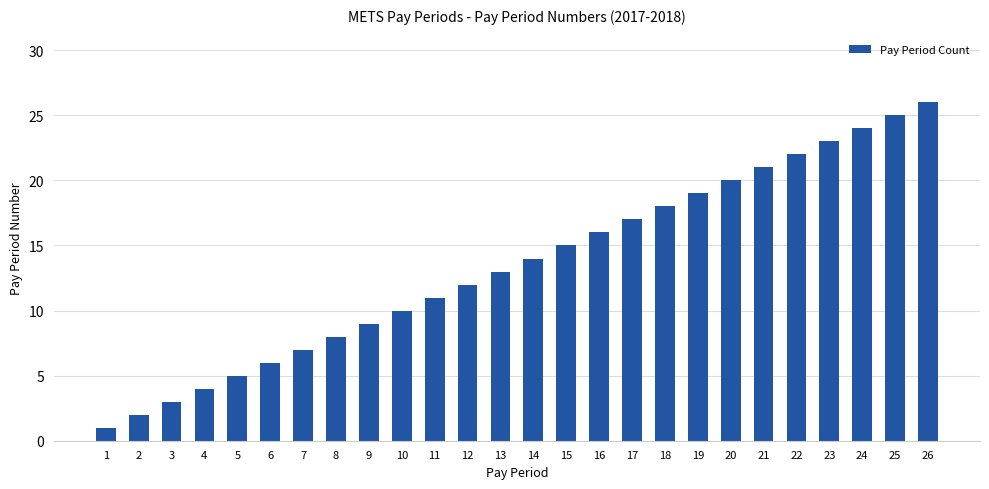

Reading right to left, what are all the values shown in this chart?

26	25	24	23	22	21	20	19	18	17	16	15	14	13	12	11	10	9	8	7	6	5	4	3	2	1